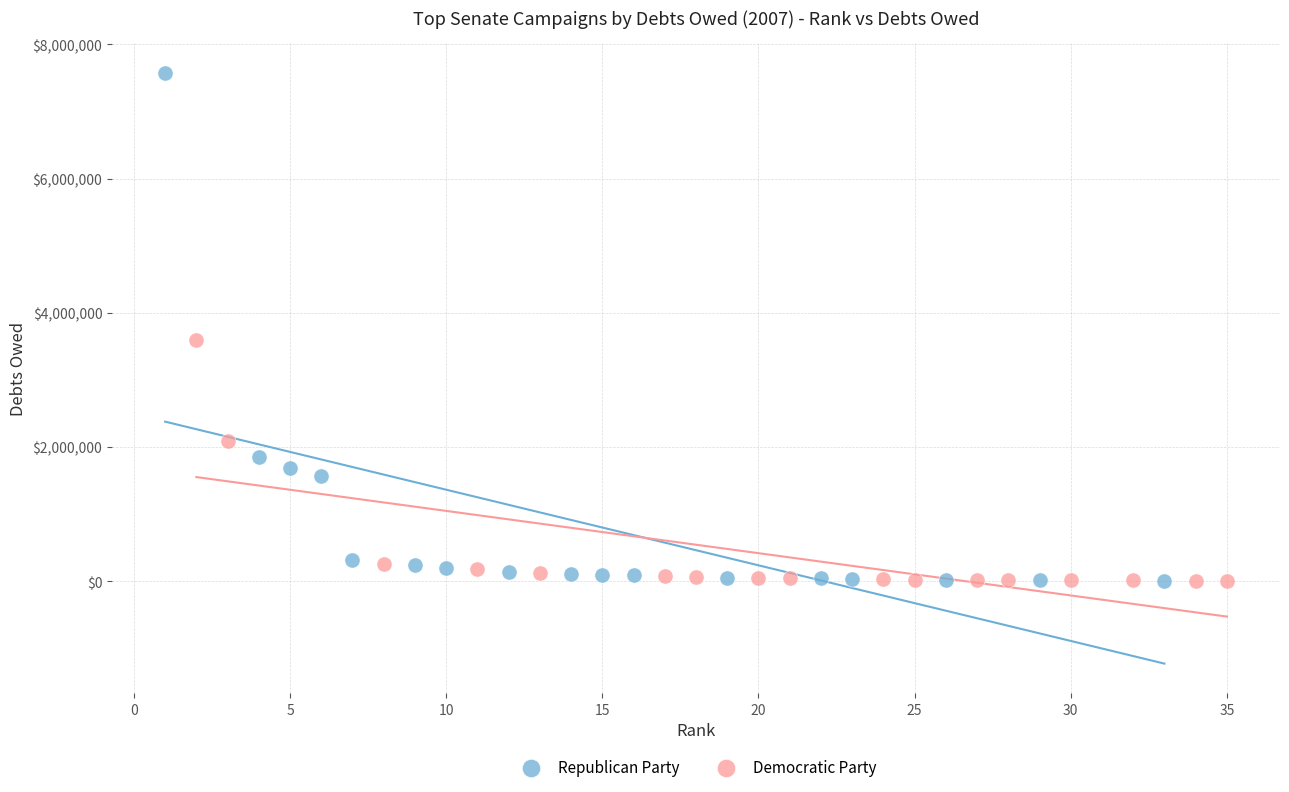

Which series has the widest spread of Y values?

Republican Party